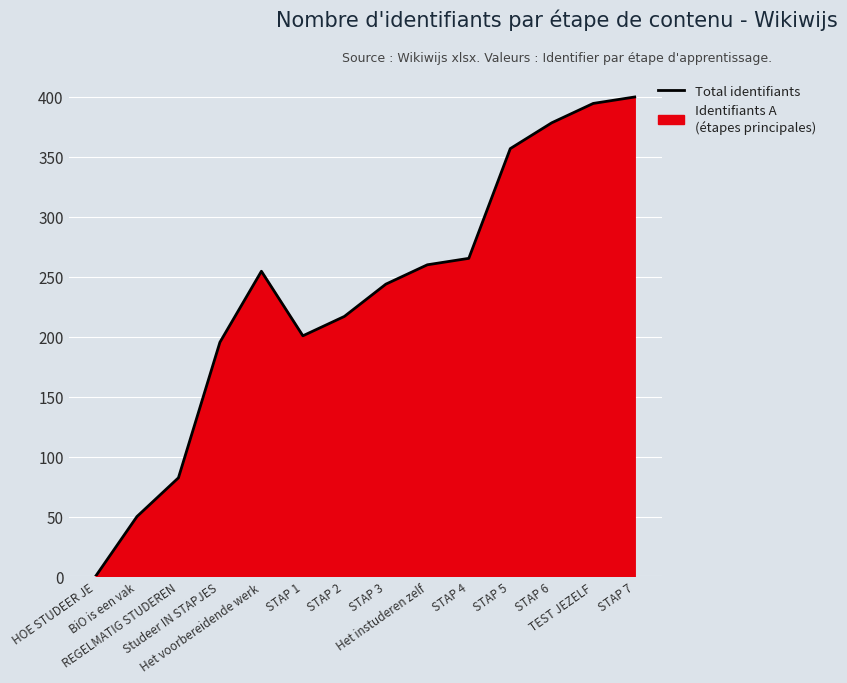

Rank the categories by value from highest to lowest.

STAP 7, TEST JEZELF, STAP 6, STAP 5, STAP 4, Het instuderen zelf, Het voorbereidende werk, STAP 3, STAP 2, STAP 1, Studeer IN STAPJES, REGELMATIG STUDEREN, BiO is een vak, HOE STUDEER JE